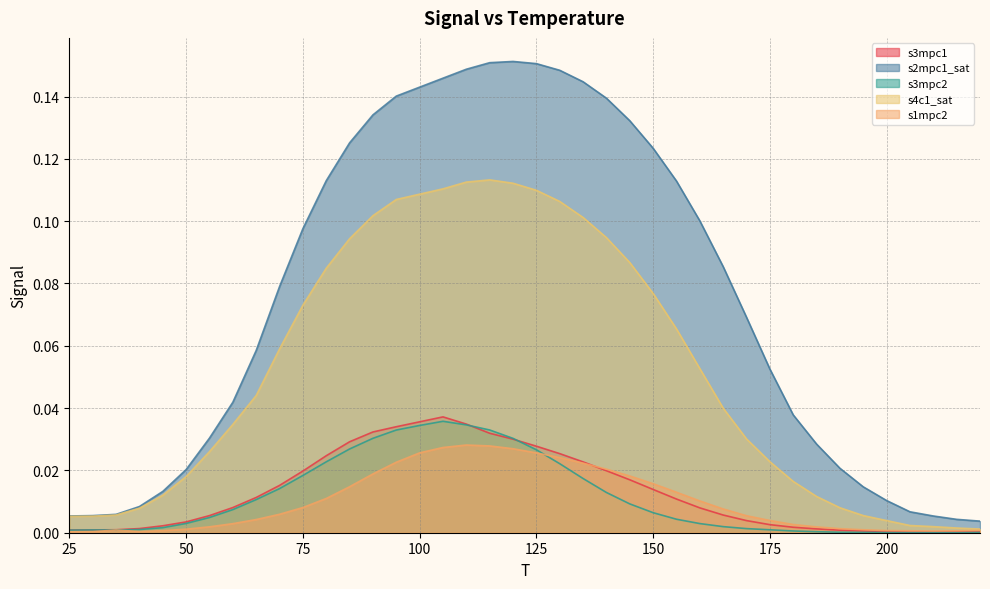

Which series has the largest range (max minus min)?

s2mpc1_sat